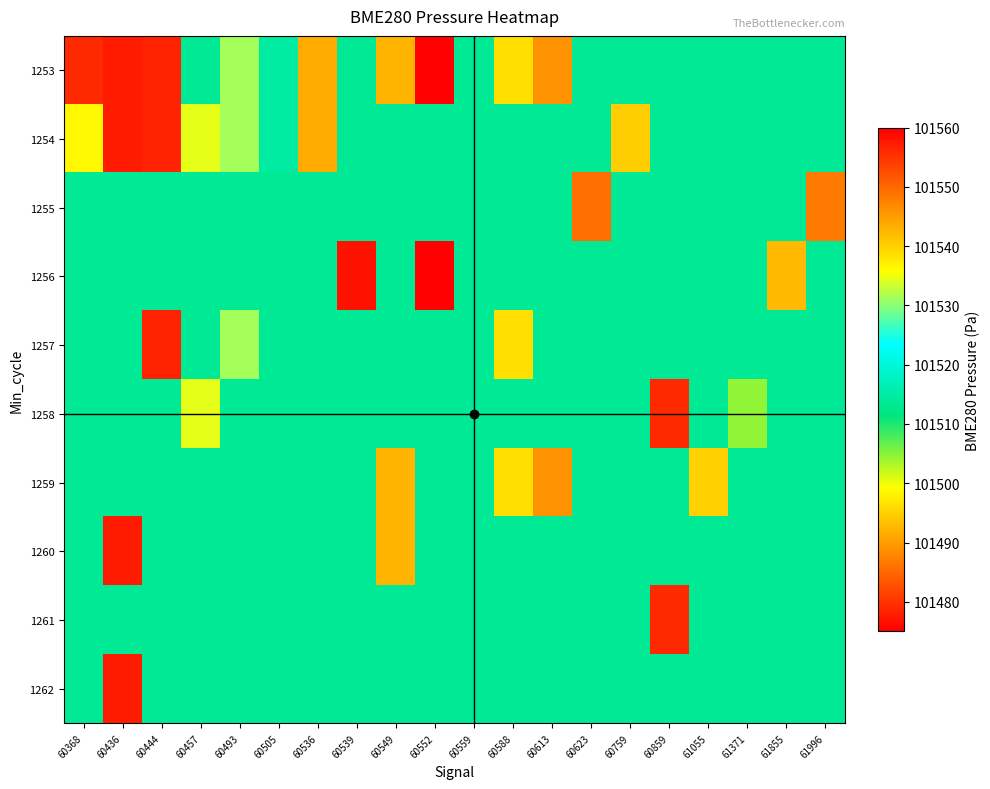

What is the greatest value displayed?

101549.5